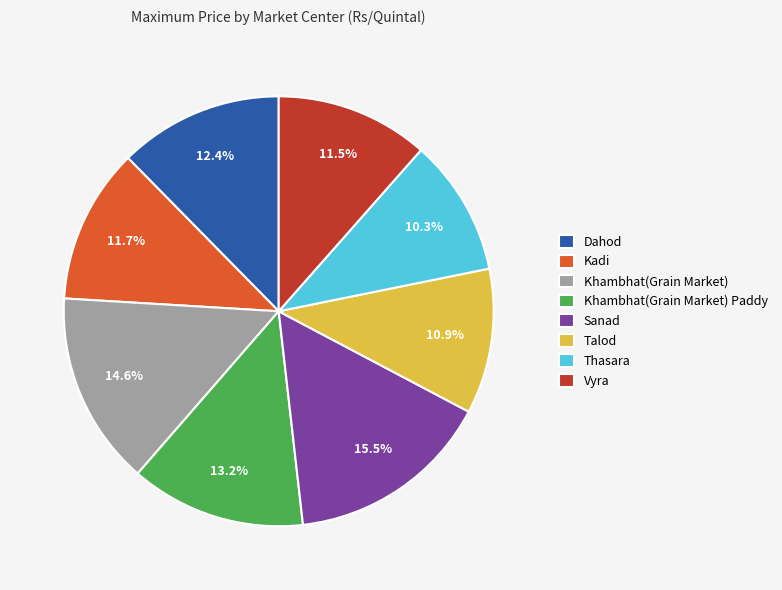

True or false: Vyra accounts for 22% of the total.

False